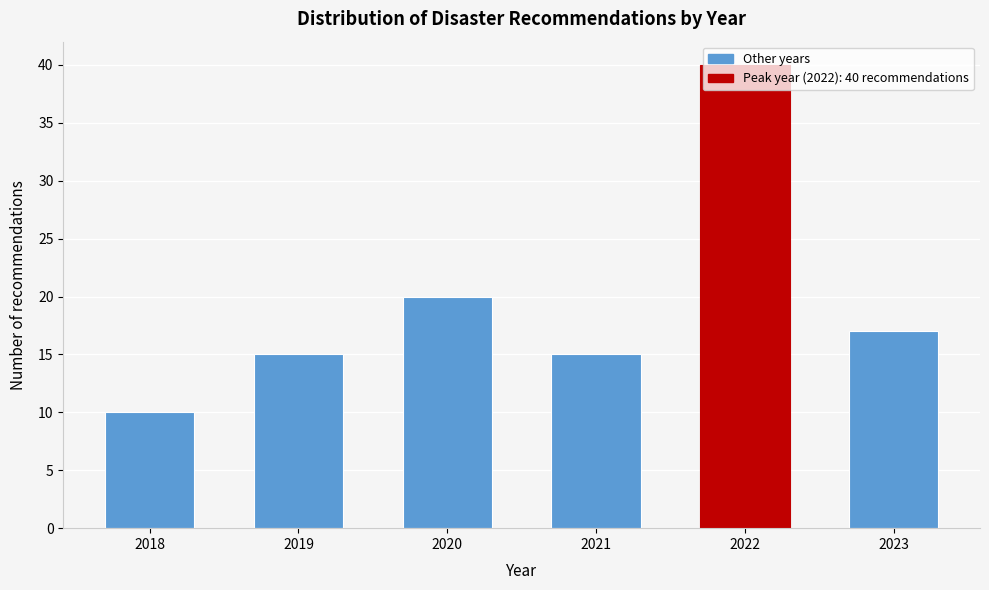

Which has a higher value, 2018 or 2021?

2021